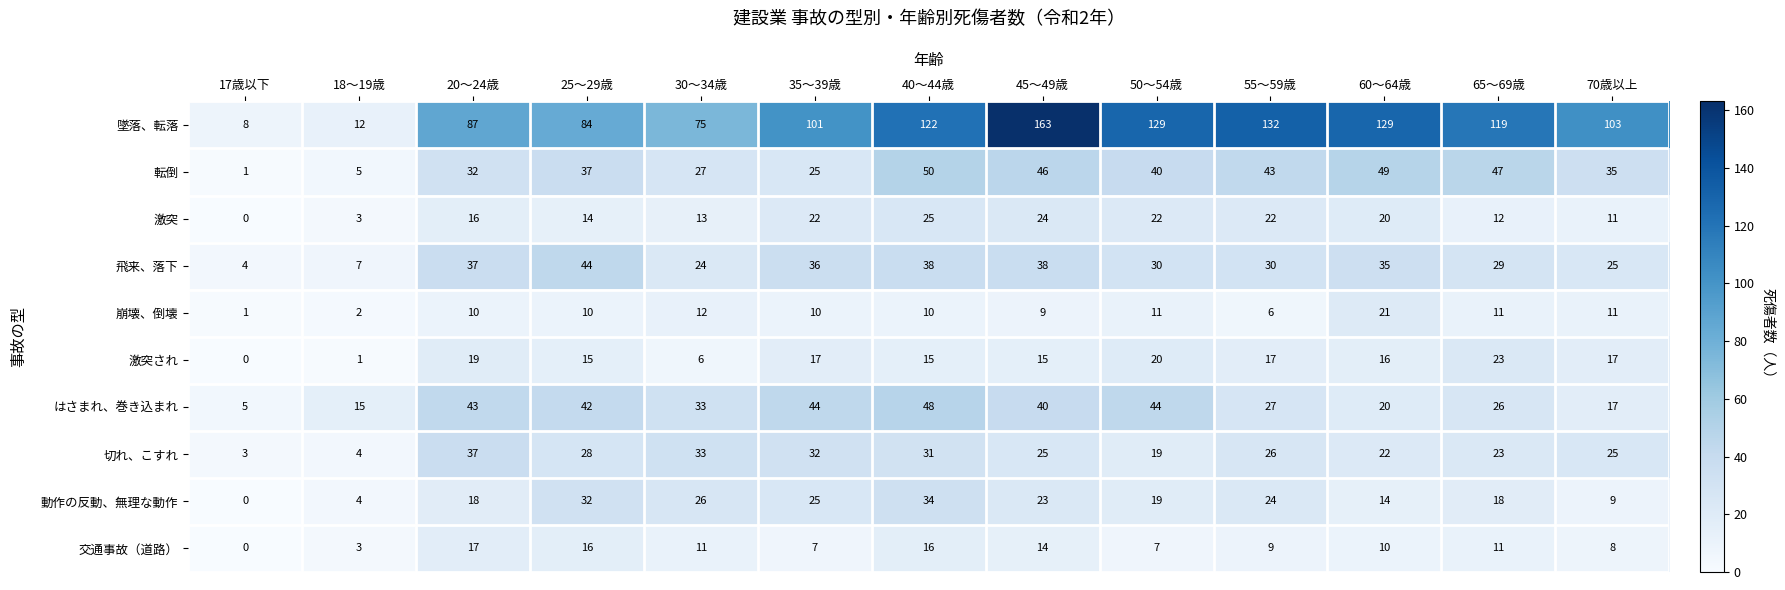

Is the value of 転倒 at 30～34歳 greater than the value of 墜落、転落 at 50～54歳?

No